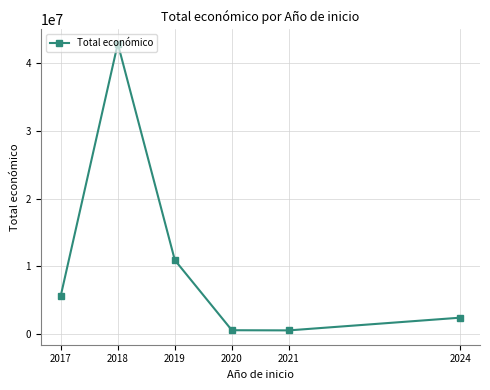

The chart shows a value of 10925438 at 2019. True or false?

True